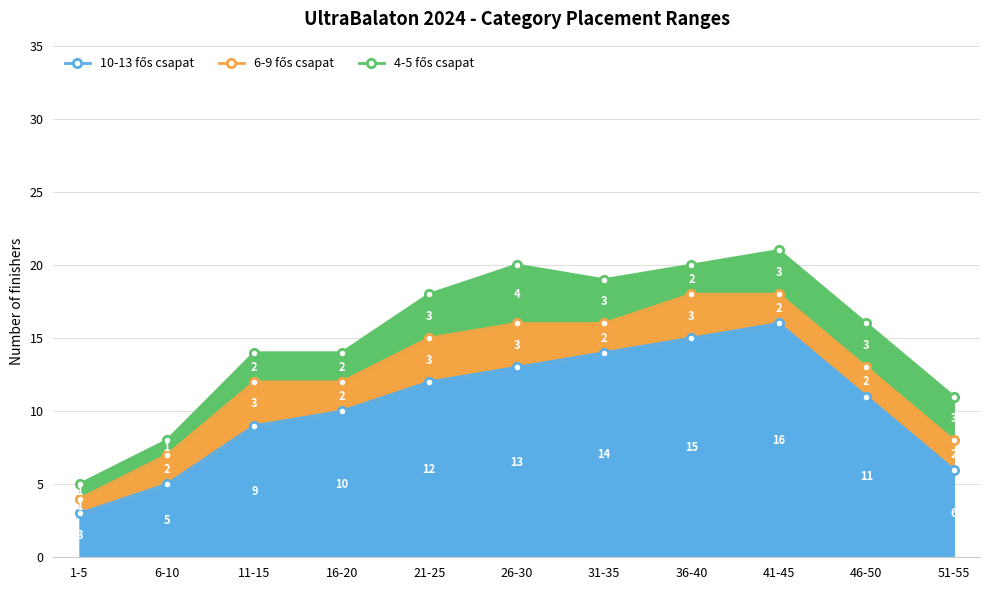

Reading left to right, transcribe all the data shown in this chart.

10-13 fős csapat: 3	5	9	10	12	13	14	15	16	11	6
6-9 fős csapat: 1	2	3	2	3	3	2	3	2	2	2
4-5 fős csapat: 1	1	2	2	3	4	3	2	3	3	3